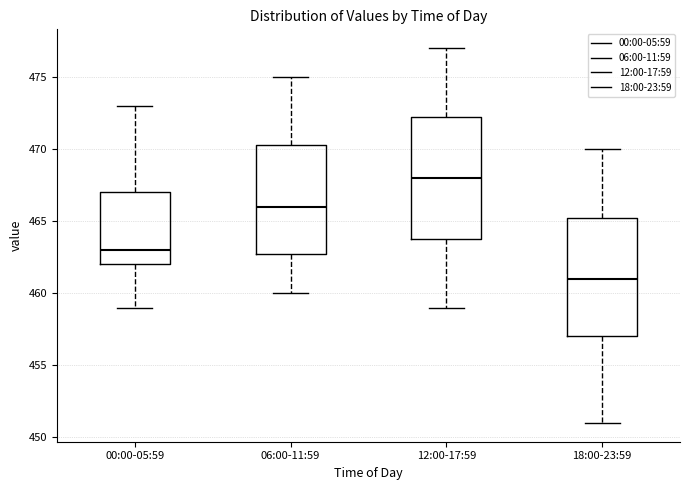

Which box's median line is the lowest?

18:00-23:59